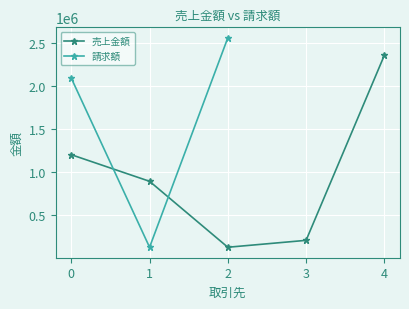

What is the average value?

954789